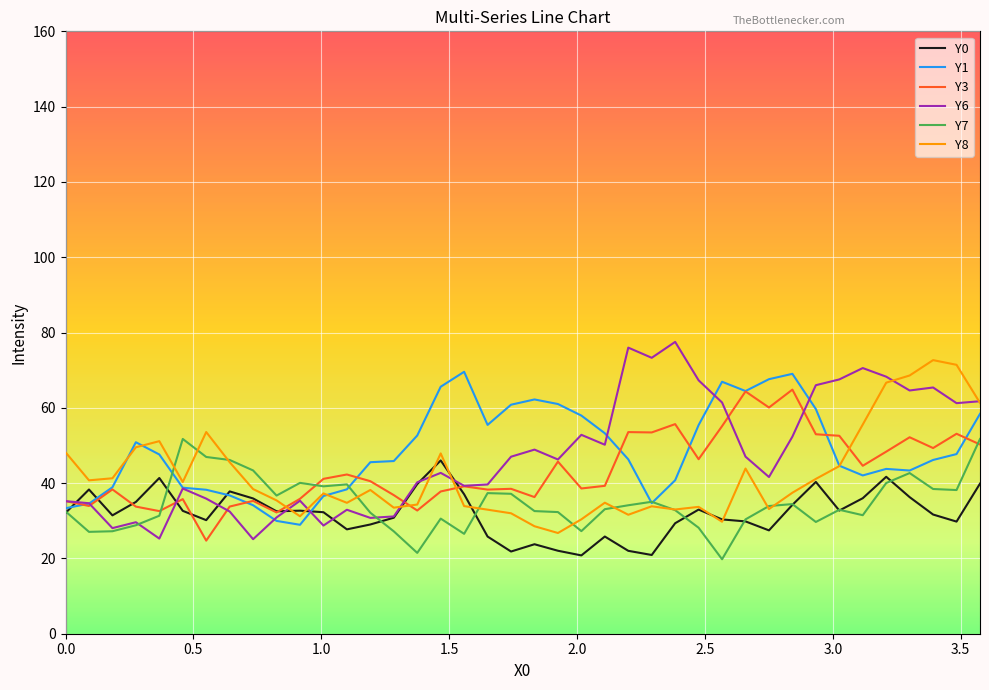

True or false: Y0 and Y1 cross at least once.

True